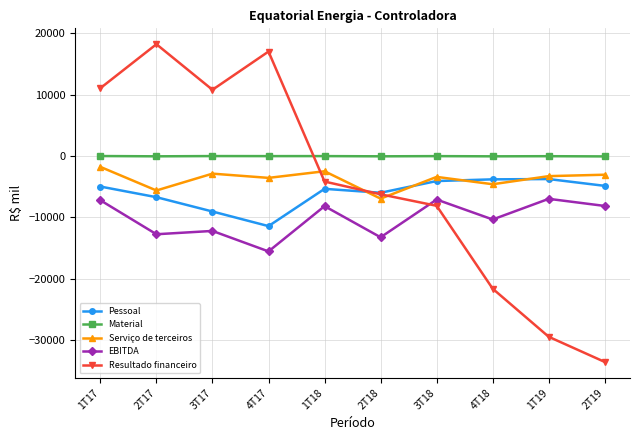

Is the value of Material at 2T18 greater than the value of Resultado financeiro at 1T19?

Yes